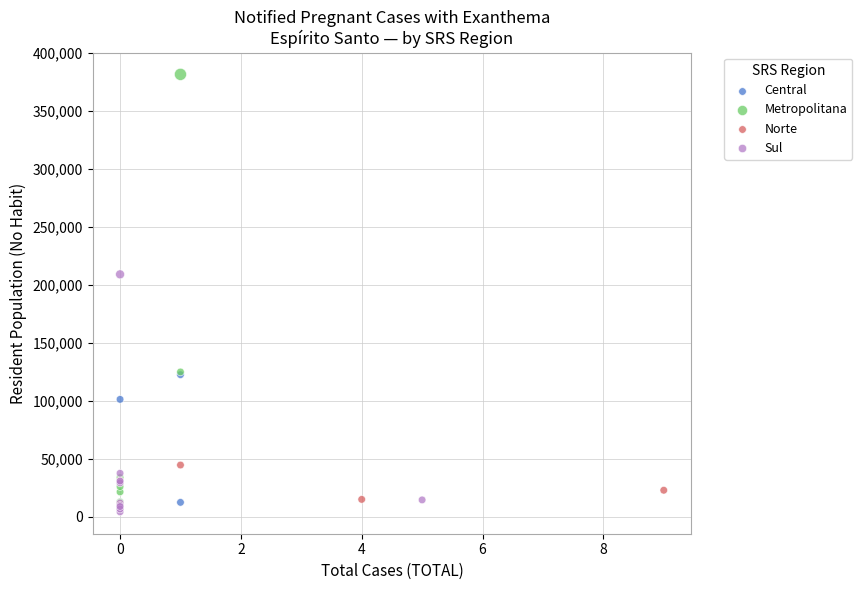

Which series has the largest Y range (max minus min)?

Metropolitana